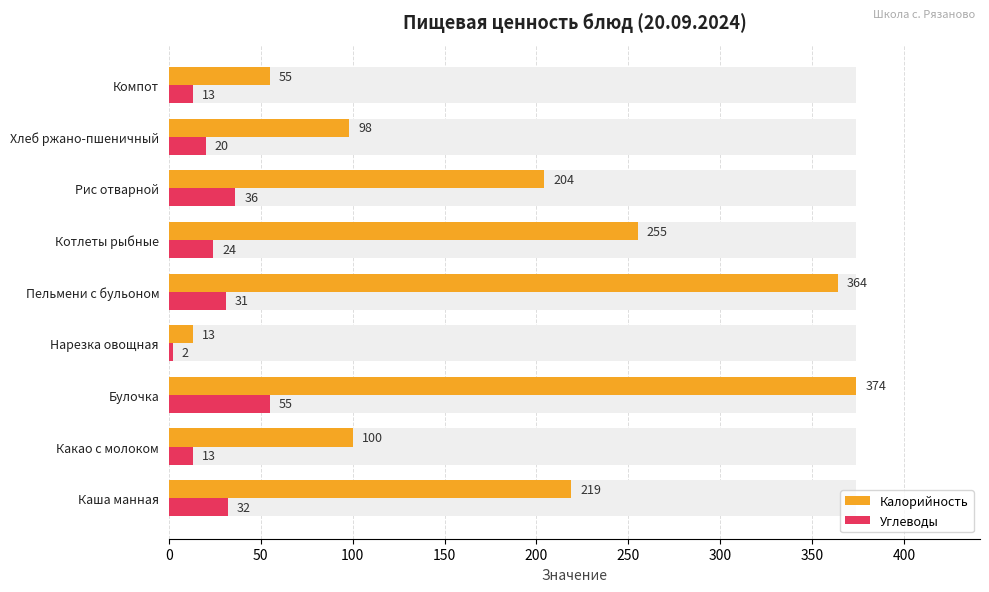

List the series in order of their overall mean, highest first.

Калорийность, Углеводы